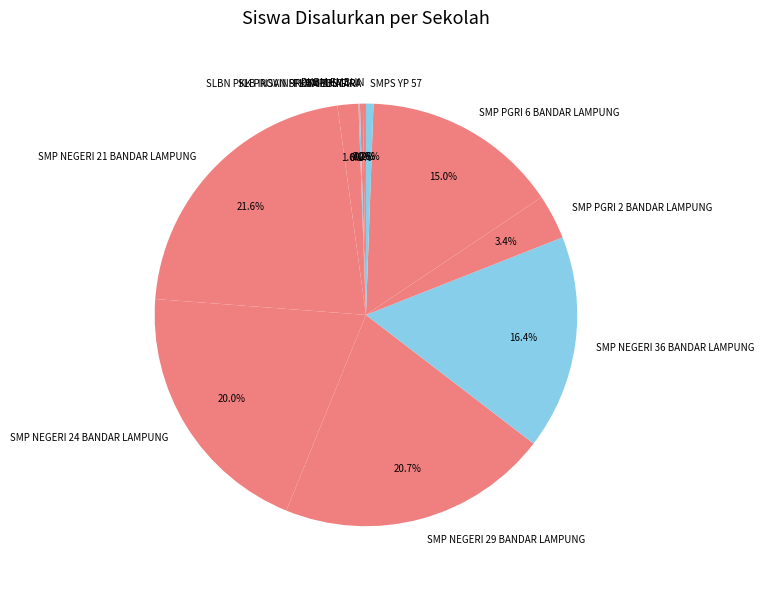

Is there a majority slice in this chart?

No